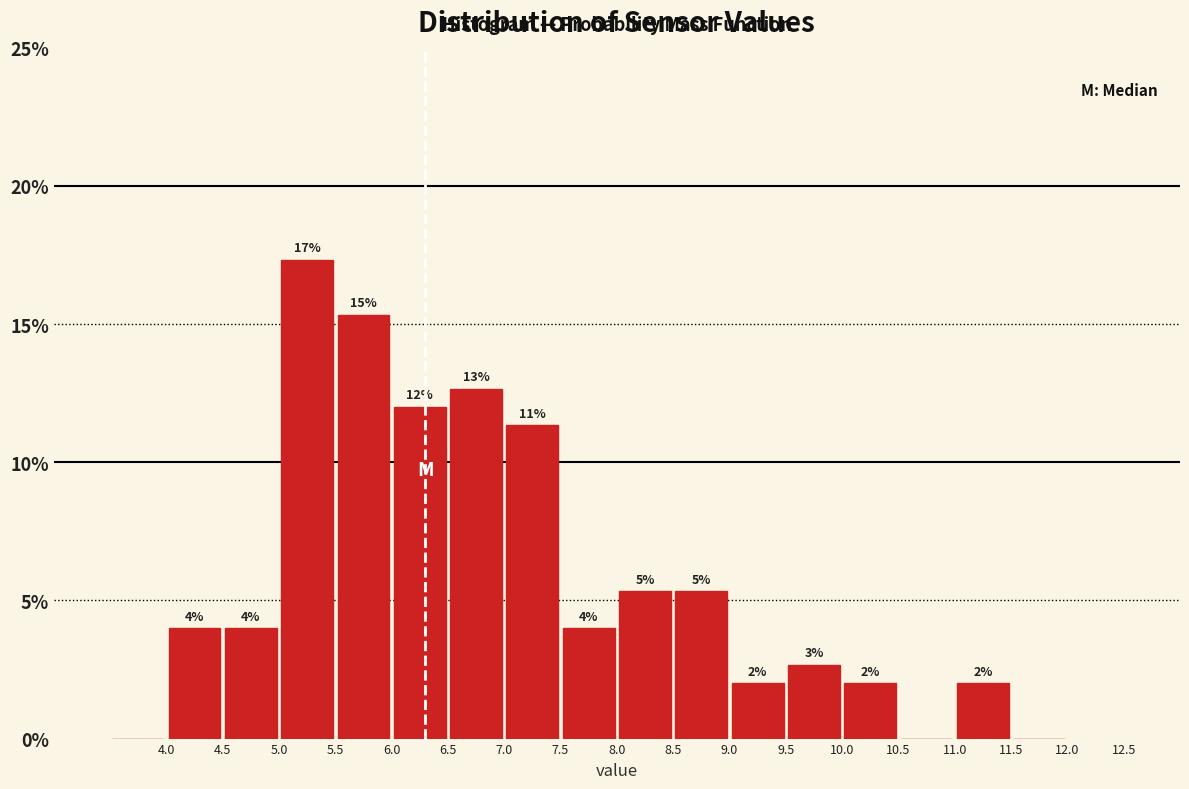

Which range on the x-axis has the tallest bar?

5.0 to 5.5